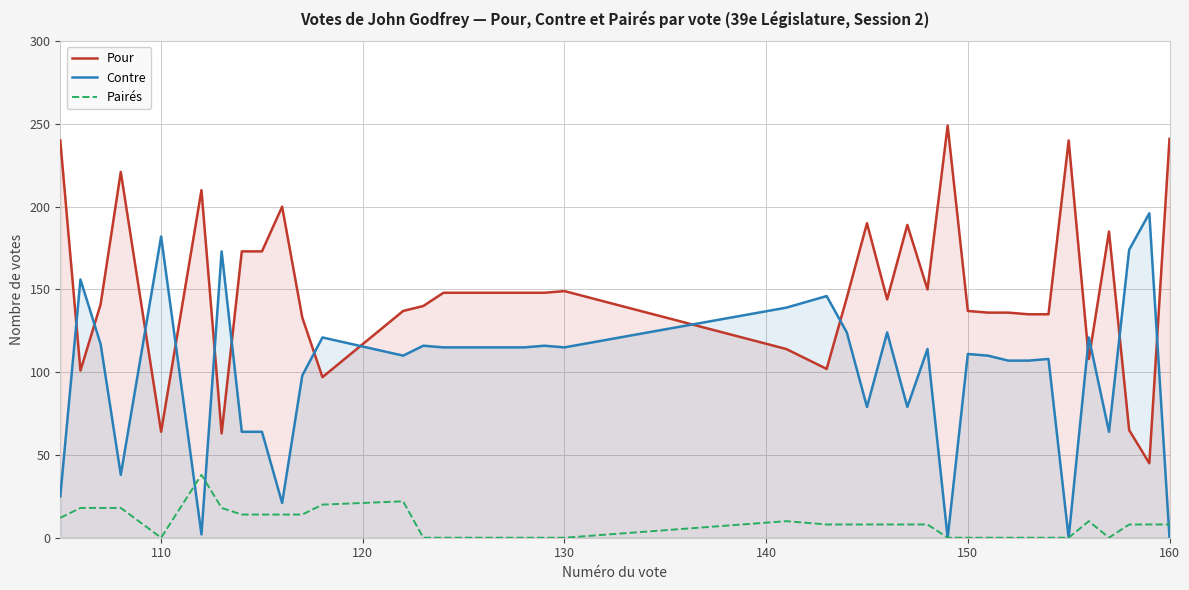

The Pour series shows 49 at 130. True or false?

False